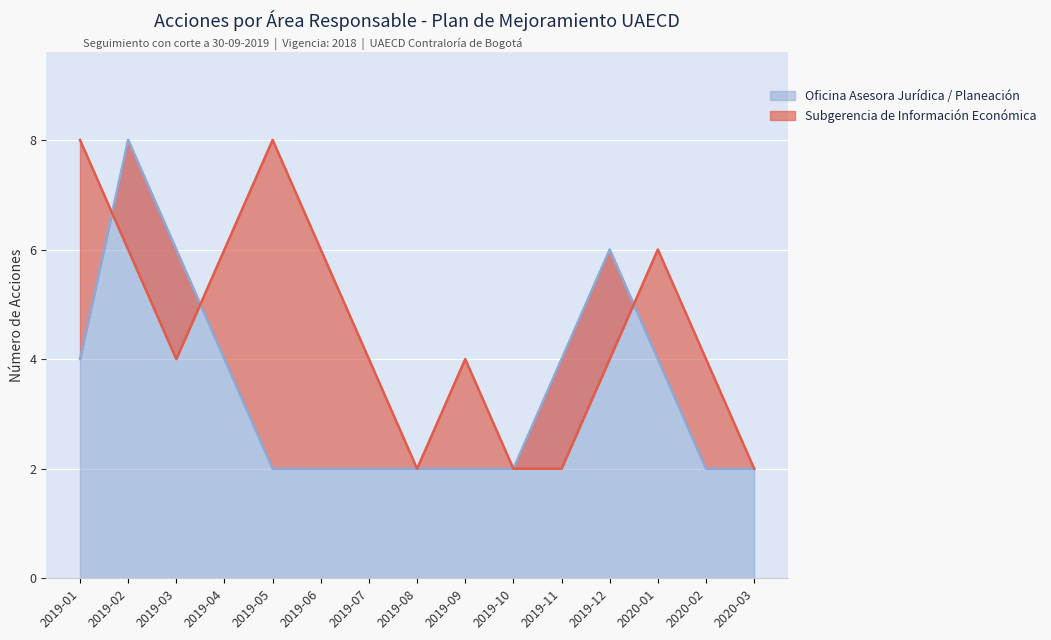

The value of Oficina Asesora Jurídica / Planeación at 2020-02 is 2. True or false?

True